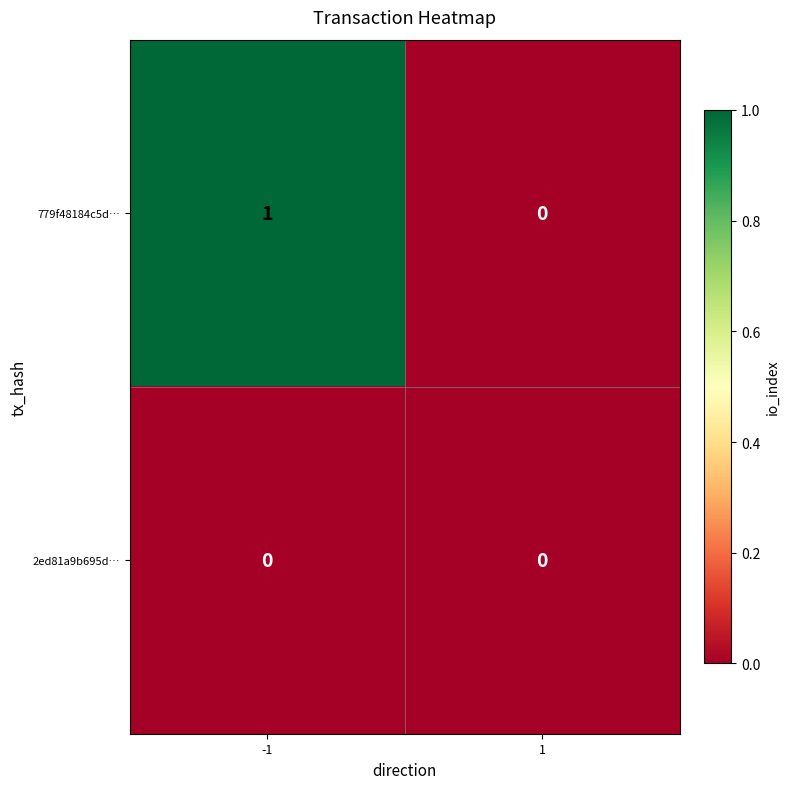

What is the total value across all series at -1?

1